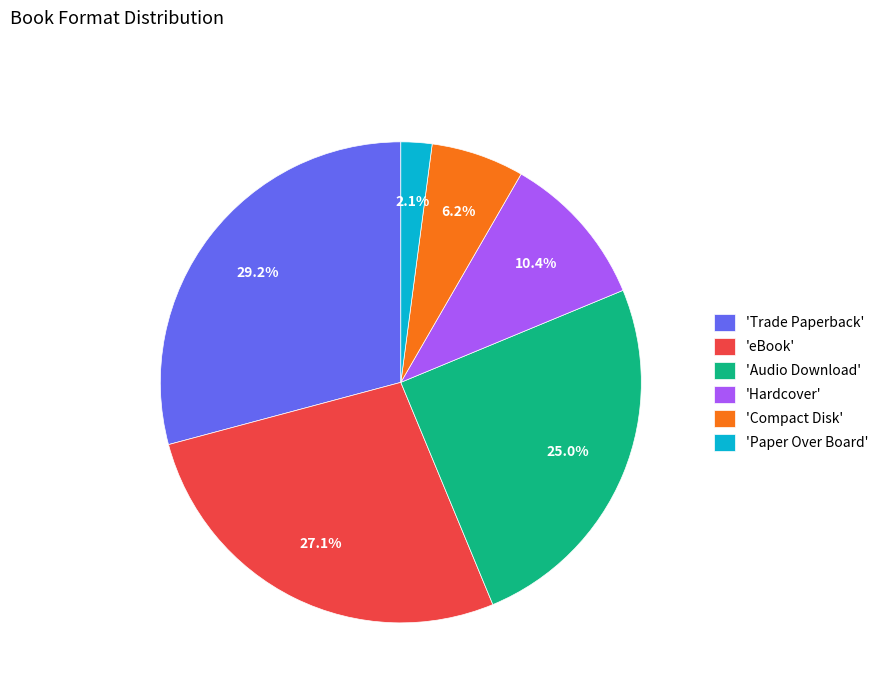

Is 'Compact Disk' the majority of the pie?

No